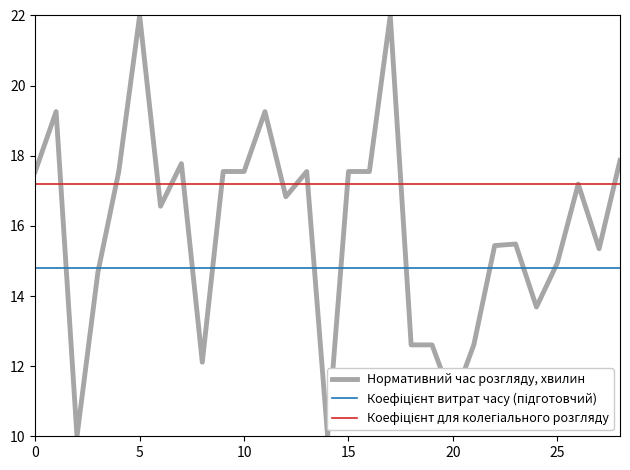

Which series has the widest spread of values?

Нормативний час розгляду, хвилин